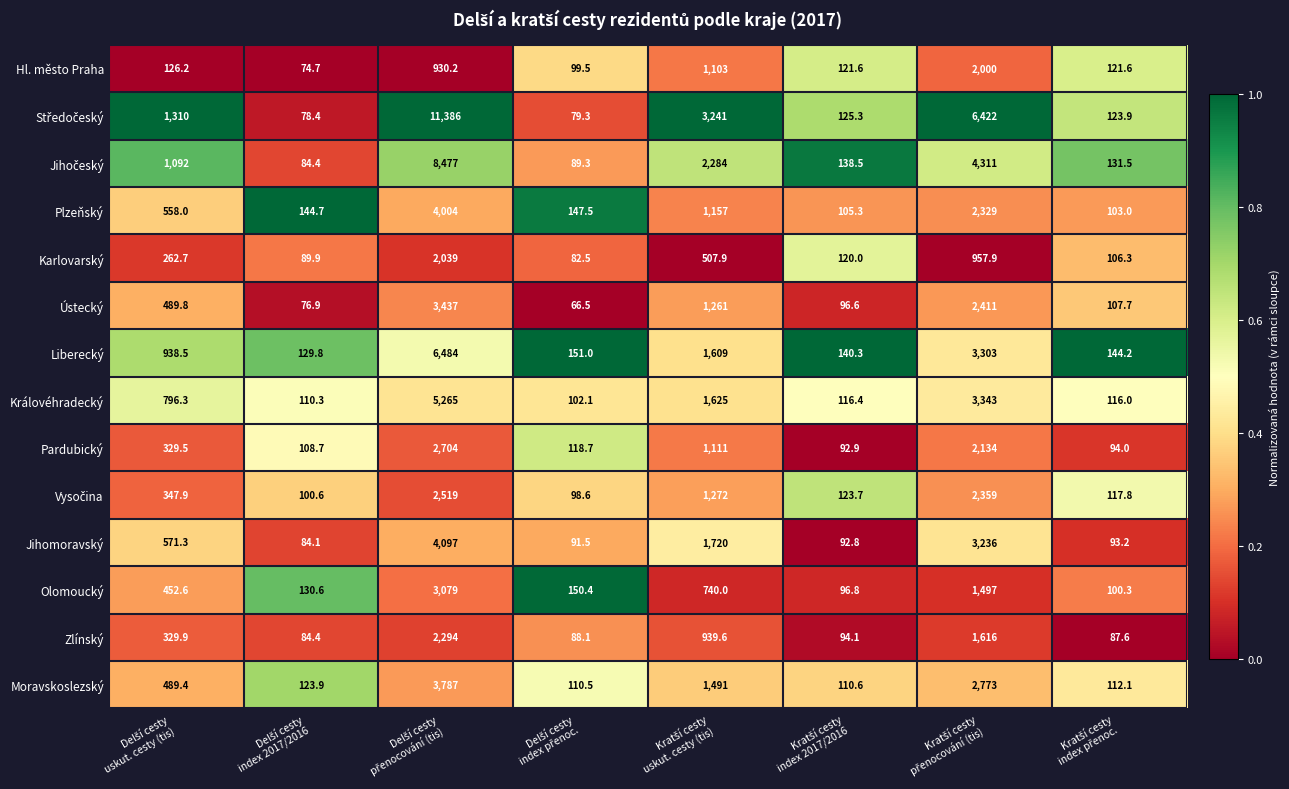

What is the average value of the Zlínský series?

691.7